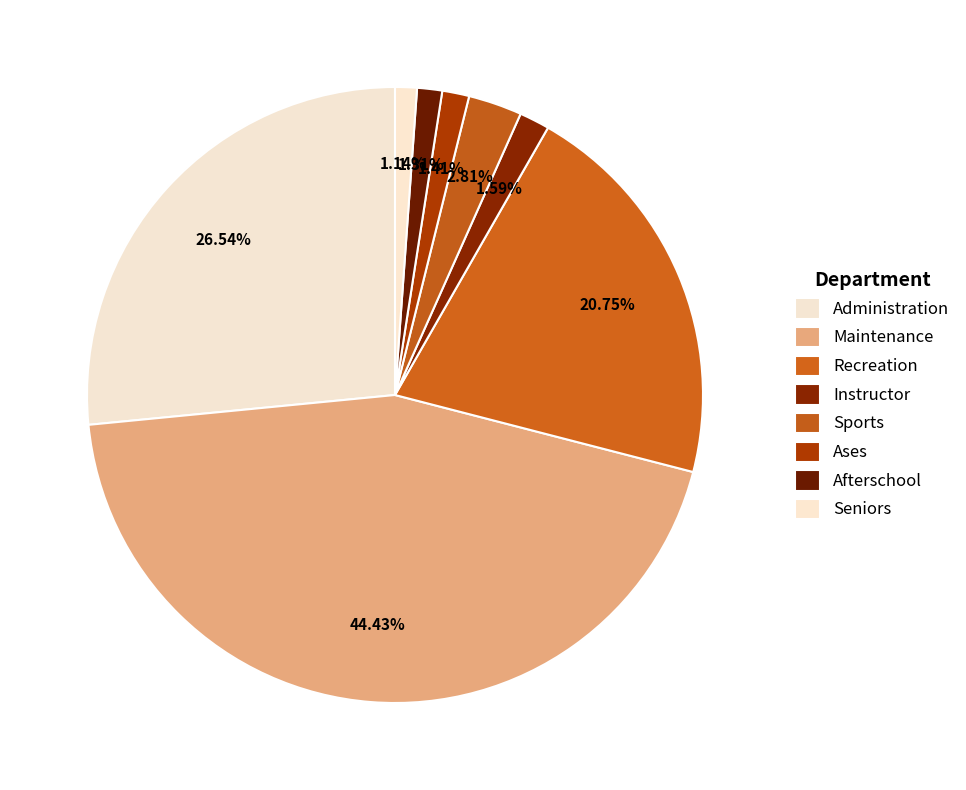

What percentage is NOT represented by Afterschool?

98.7%